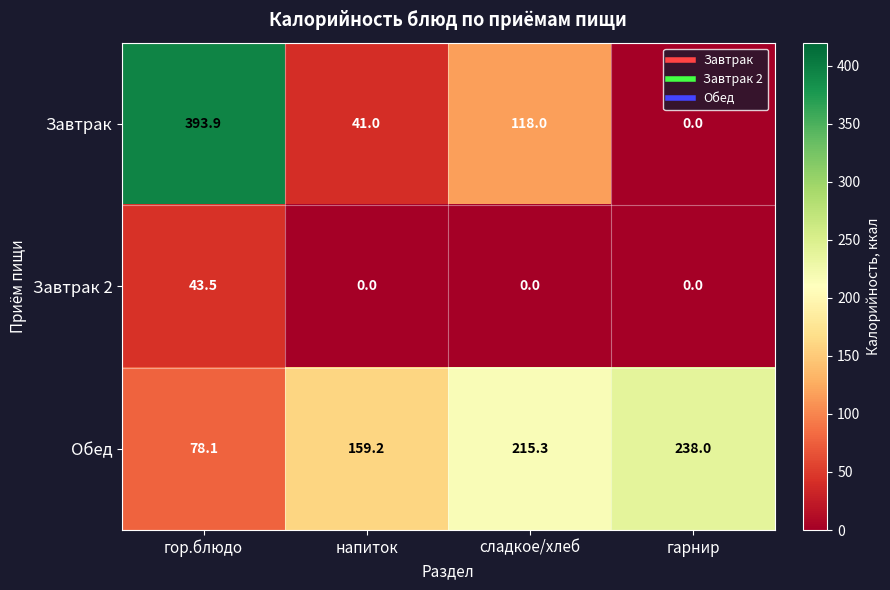

Is it true that Завтрак 2 equals -25.6 at гарнир?

False